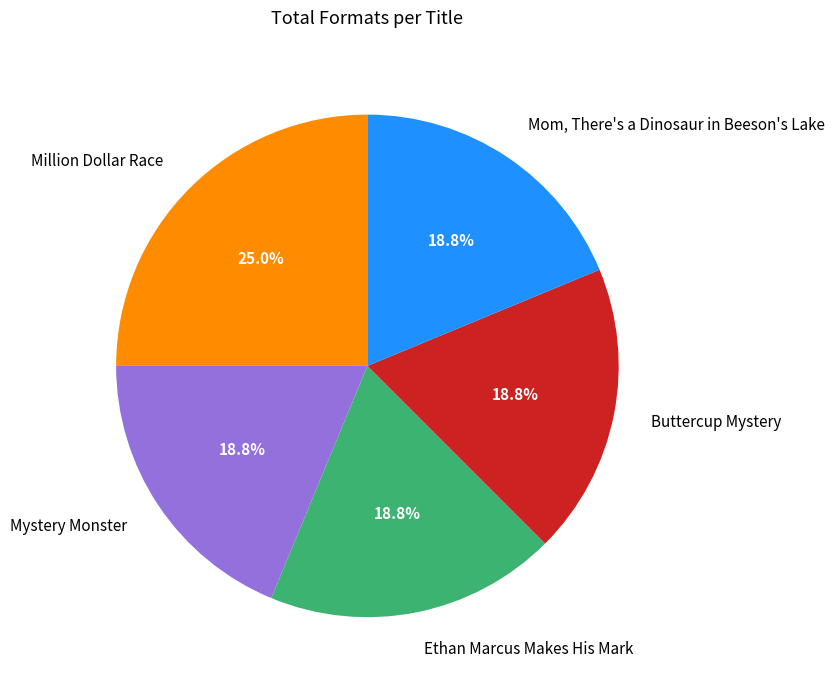

Approximately how many times larger is the value at Million Dollar Race compared to Ethan Marcus Makes His Mark?

1.3